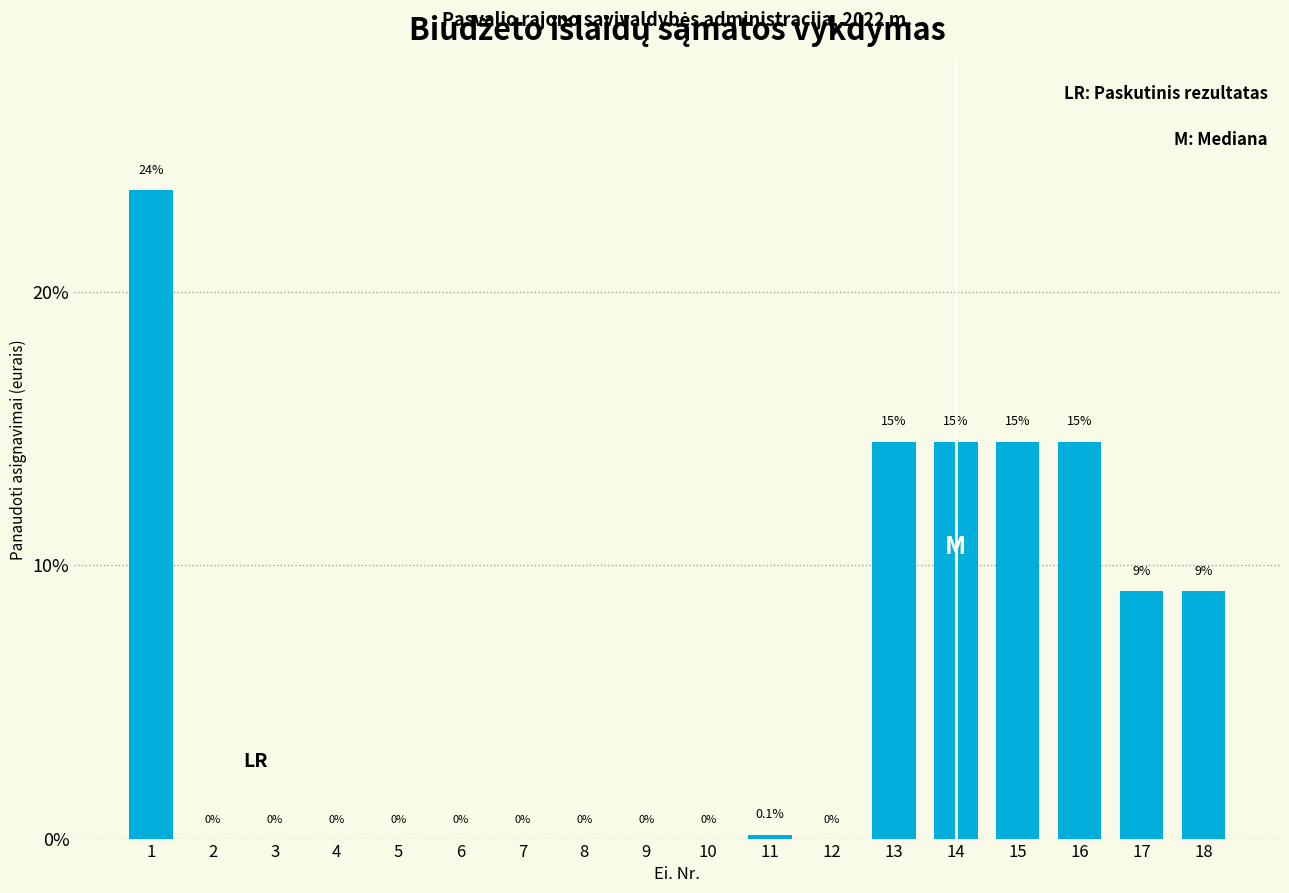

Reading left to right, transcribe all the data shown in this chart.

1=23.7	2=0.0	3=0.0	4=0.0	5=0.0	6=0.0	7=0.0	8=0.0	9=0.0	10=0.0	11=0.1	12=0.0	13=14.5	14=14.5	15=14.5	16=14.5	17=9.0	18=9.0